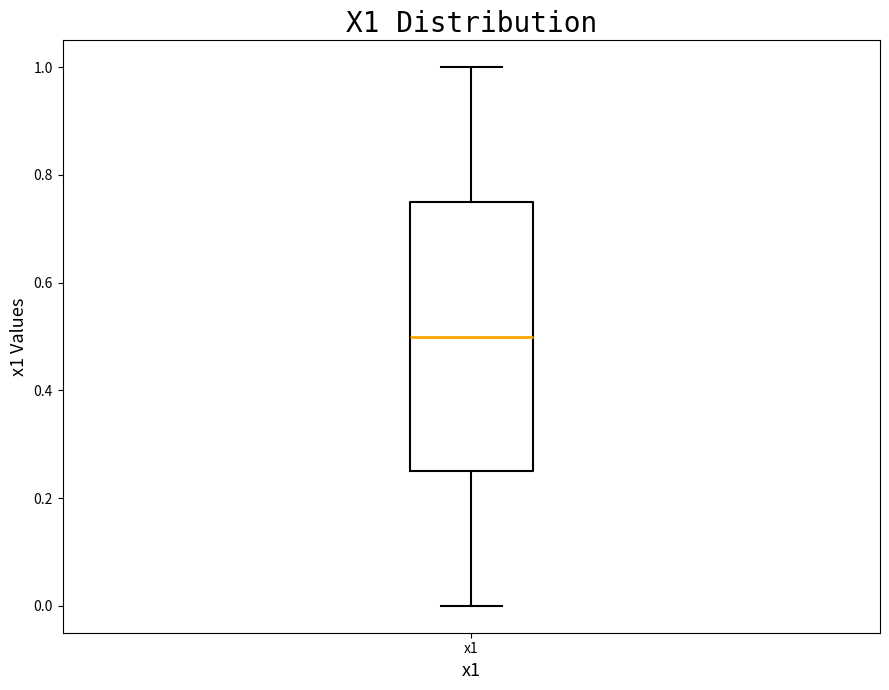

Where does the upper whisker of the box for x1 end on the y-axis? The values are not printed on the chart, so give them approximately, as read against the axis.

1.00